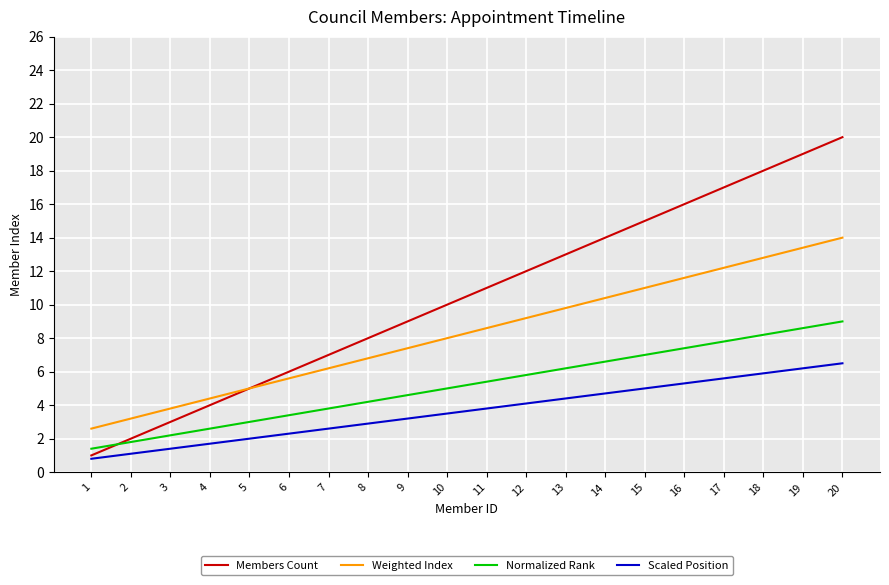

Which series has the largest range (max minus min)?

Members Count